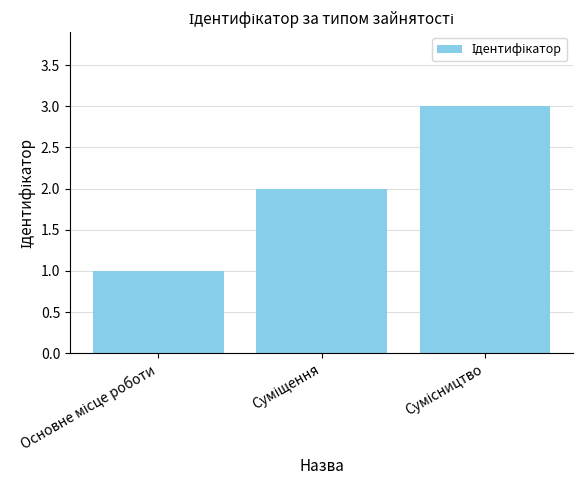

What is the difference between the maximum and minimum values?

2